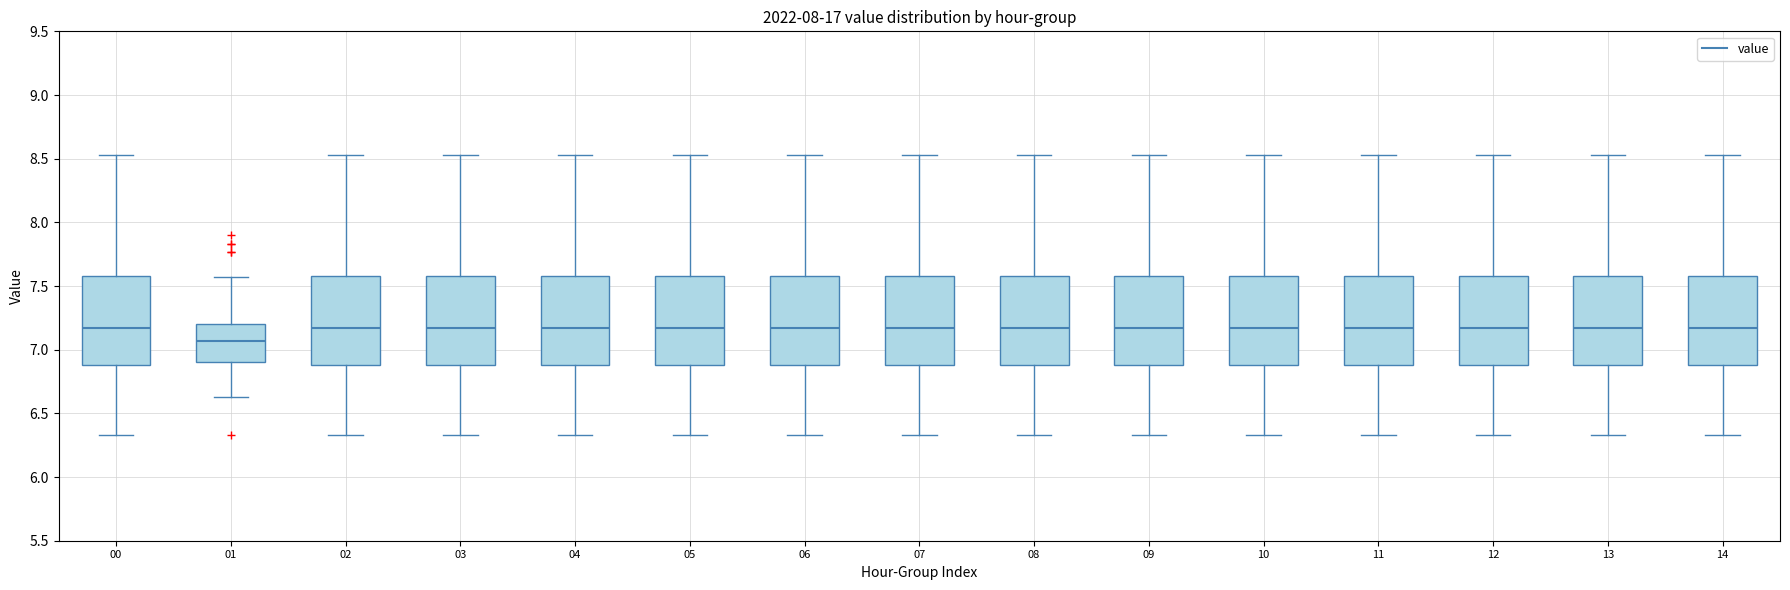

Where is the lower edge of the box at x = 12 on the y-axis? The values are not printed on the chart, so give them approximately, as read against the axis.

6.90